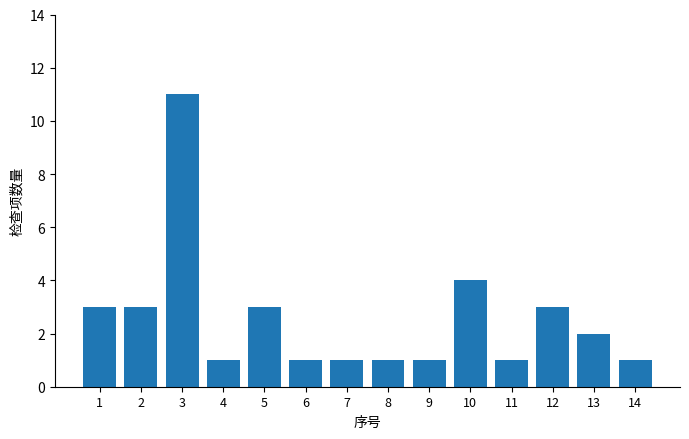

What is the difference between the values at 5 and 13?

1